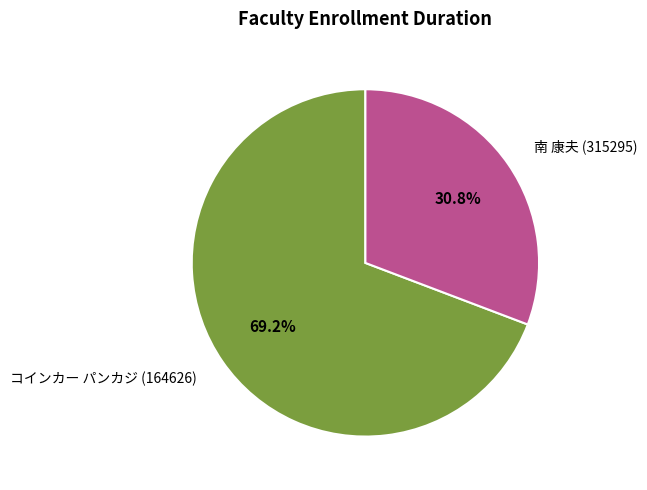

How many slices are in this pie chart?

2